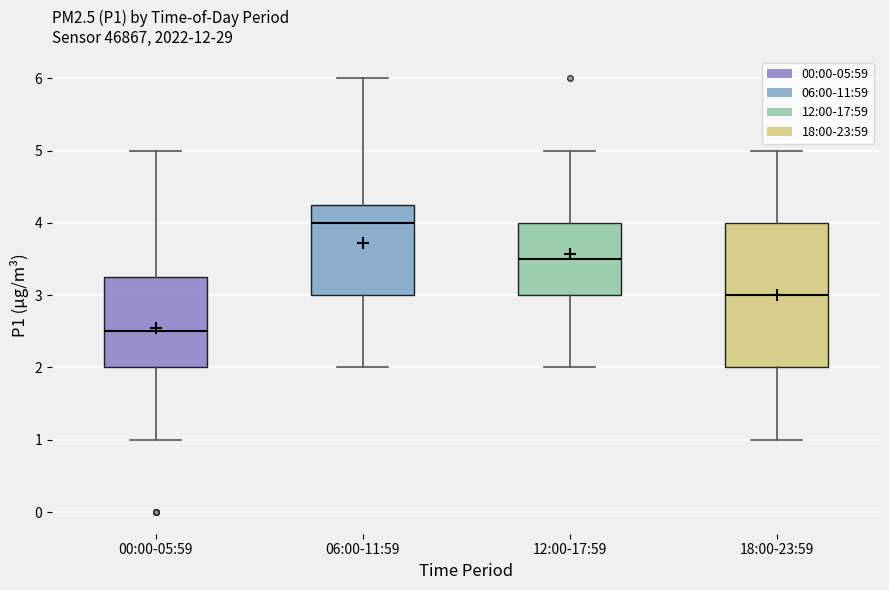

Where does the median line of the box for 06:00-11:59 sit on the y-axis? The values are not printed on the chart, so give them approximately, as read against the axis.

4.0